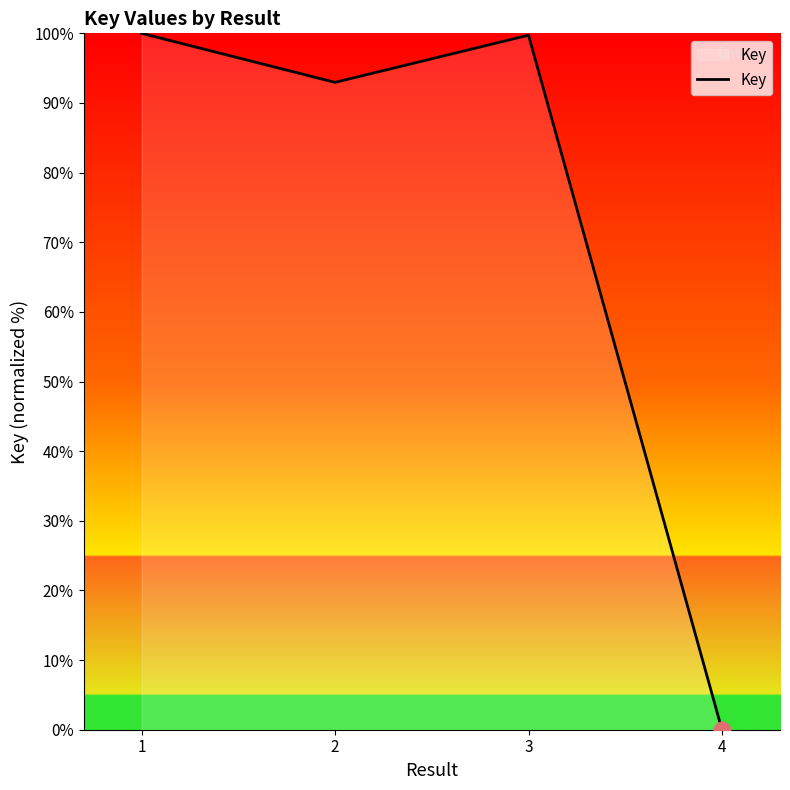

At which category does the data reach its first local valley?

2